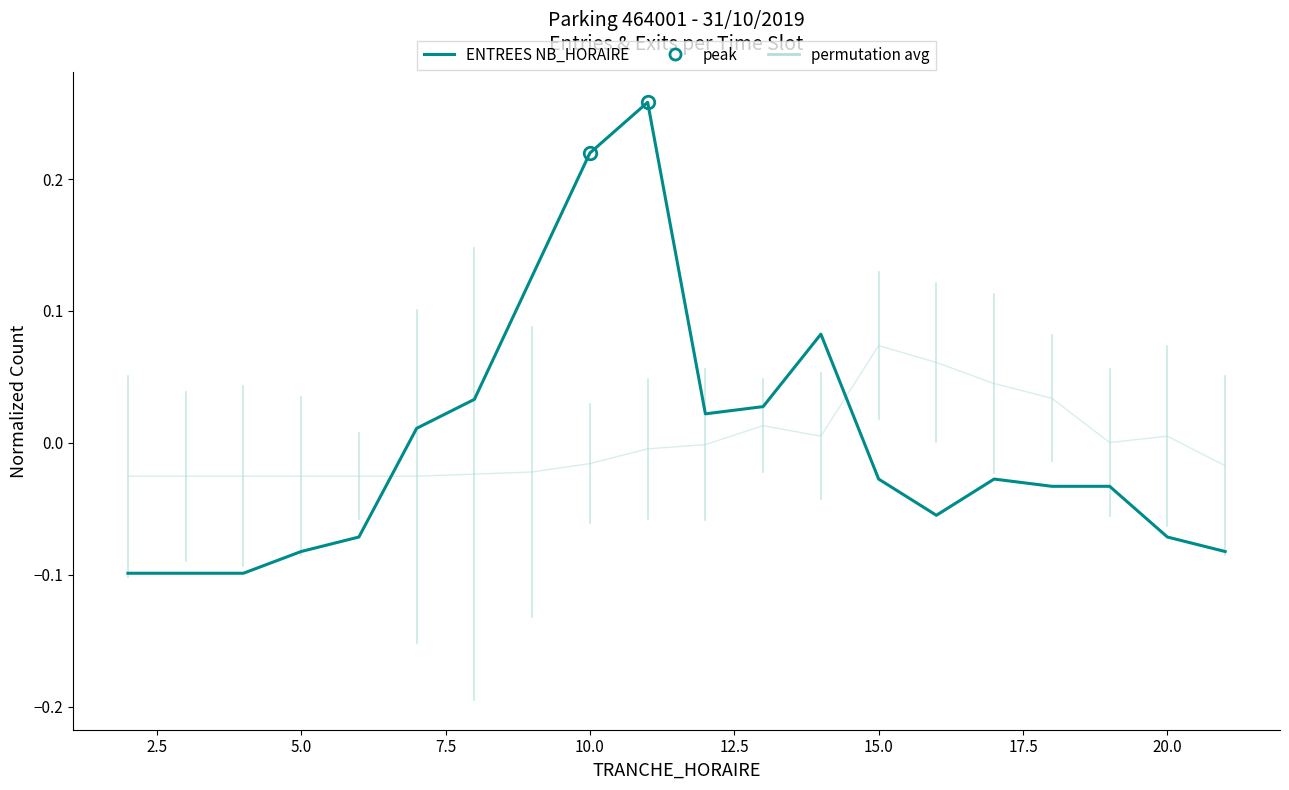

Reading left to right, transcribe all the data shown in this chart.

permutation avg: -0.0	-0.0	-0.0	-0.0	-0.0	-0.0	-0.0	-0.0	-0.0	-0.0	-0.0	0.0	0.0	0.1	0.1	0.0	0.0	0.0	0.0	-0.0
ENTREES - NB_HORAIRE: -0.1	-0.1	-0.1	-0.1	-0.1	0.0	0.0	0.1	0.2	0.3	0.0	0.0	0.1	-0.0	-0.1	-0.0	-0.0	-0.0	-0.1	-0.1